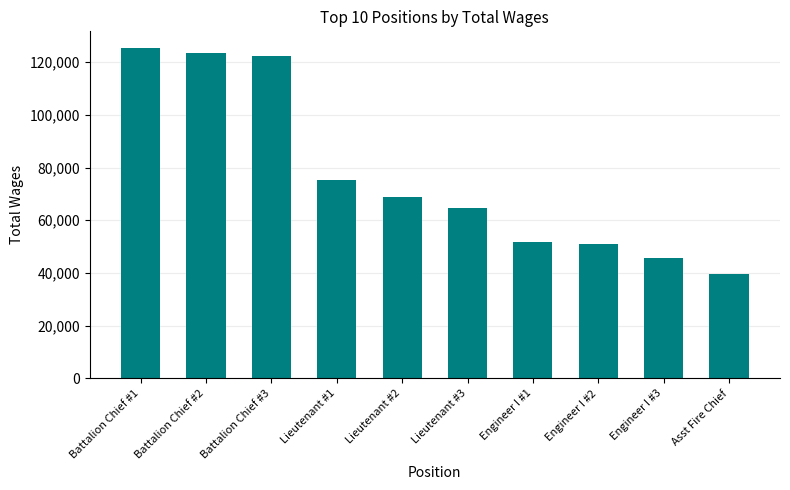

At which label is the value closest to 82589?

Lieutenant #1